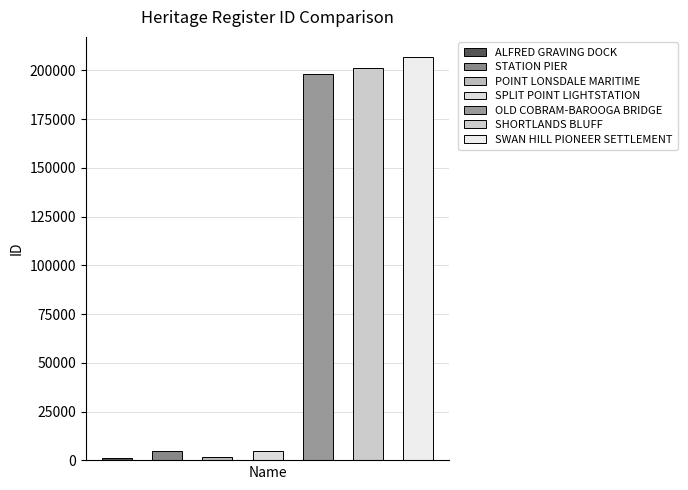

Where is the data nearest to the value 104026?

OLD COBRAM-BAROOGA BRIDGE